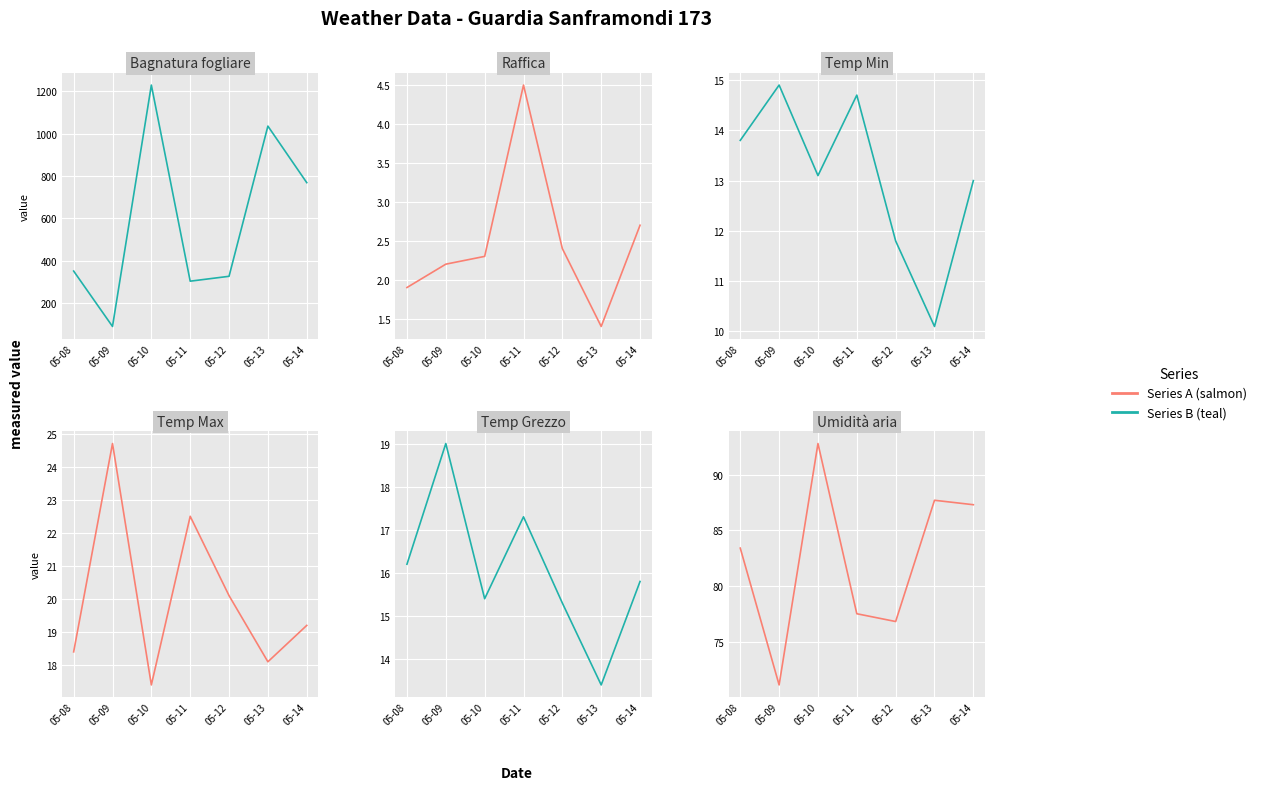

At which label does Temperatura aria - Max (°C) reach its peak?

05-09